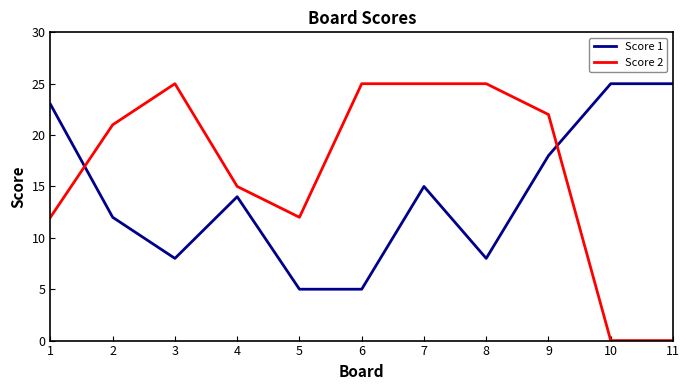

What is the maximum value for Score 1?

25